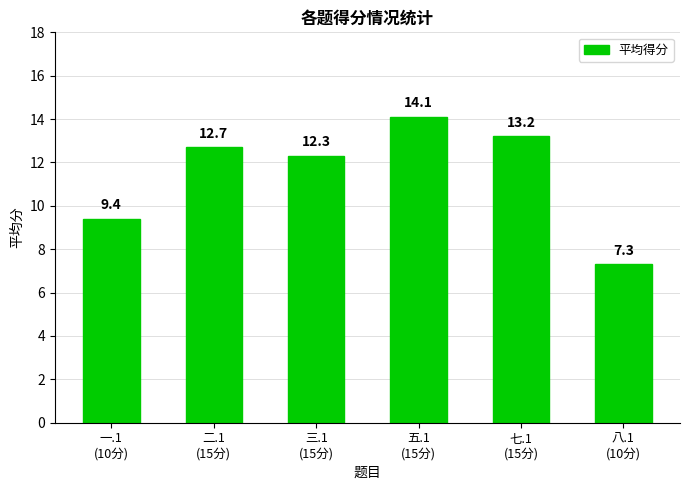

Are the bars grouped side by side (vs. stacked)?

No